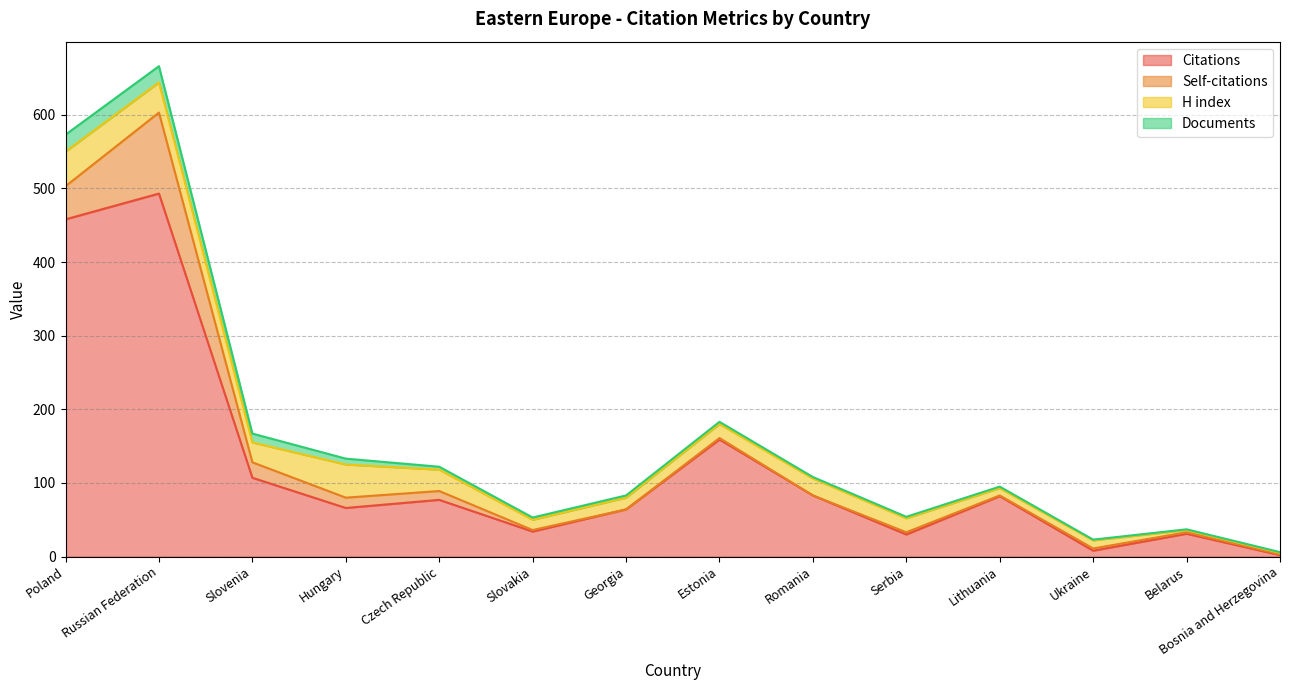

Rank the series at Georgia from highest to lowest value.

Citations, H index, Documents, Self-citations